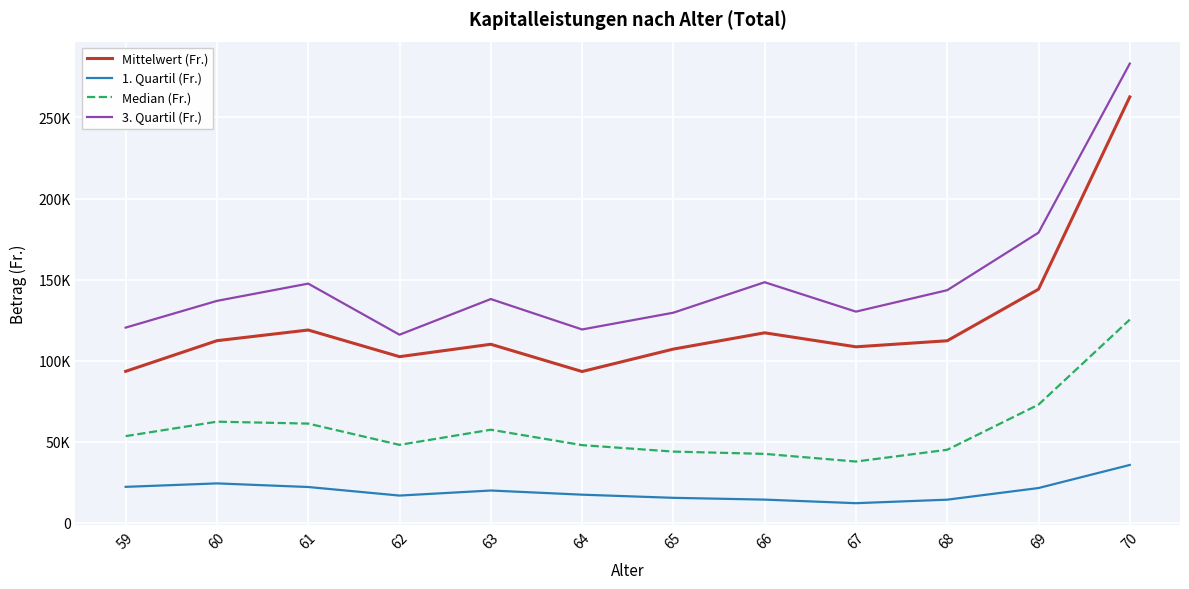

Where is the first local minimum for 3. Quartil (Fr.)?

62